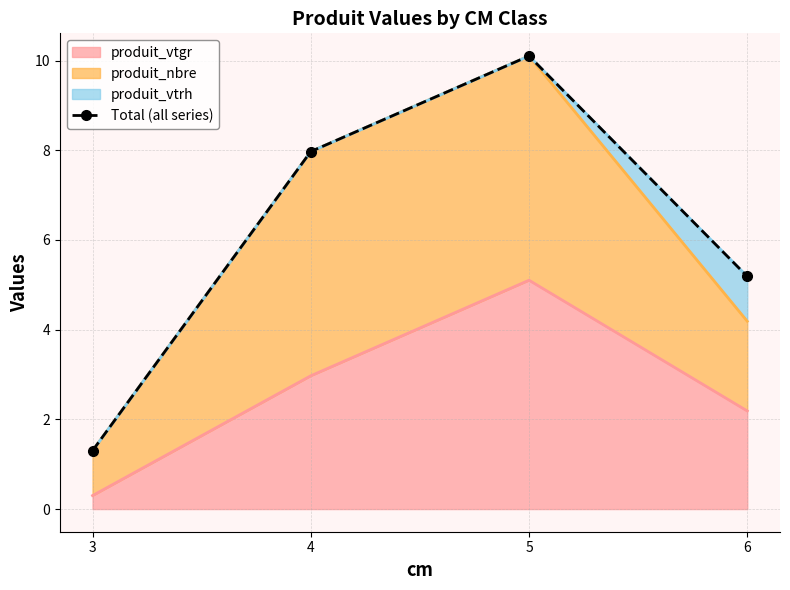

Which label corresponds to the largest value in the chart?

5